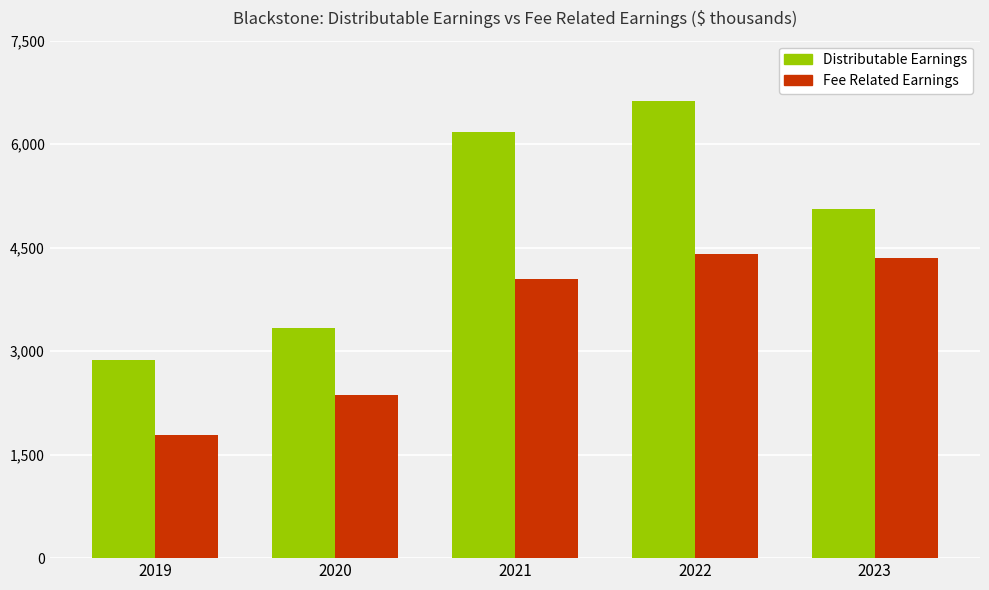

What are all the series names shown in the legend?

Distributable Earnings, Fee Related Earnings